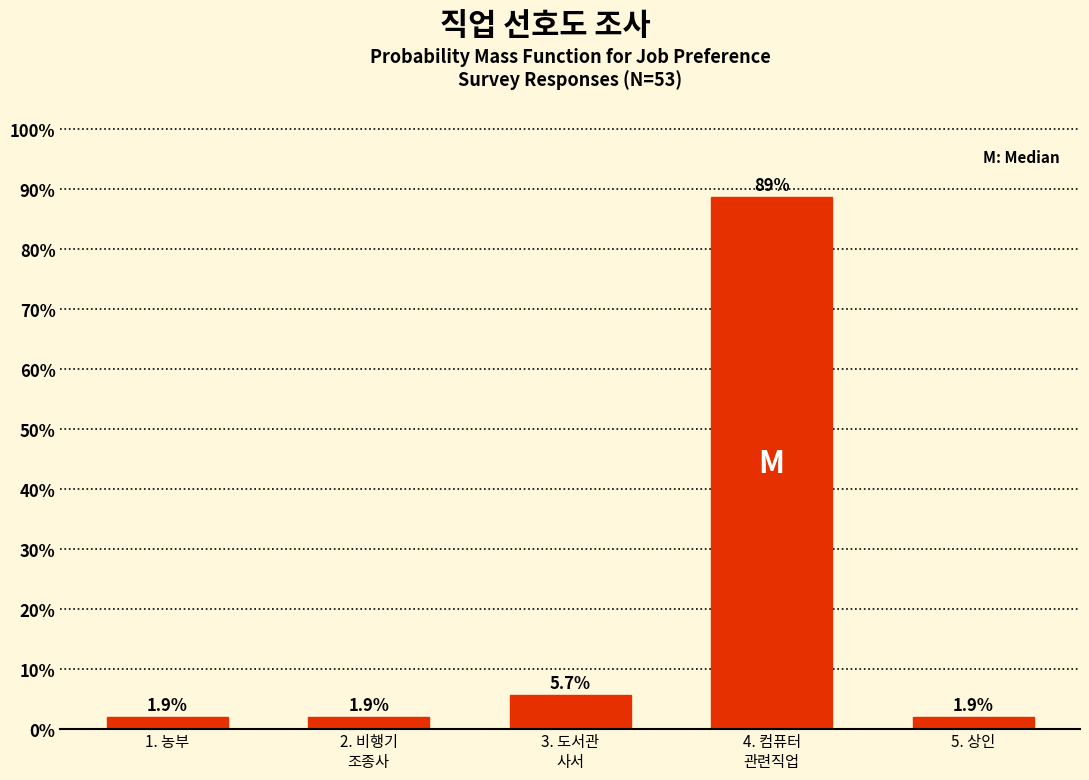

Reading left to right, transcribe all the data shown in this chart.

1.9	1.9	5.7	88.7	1.9